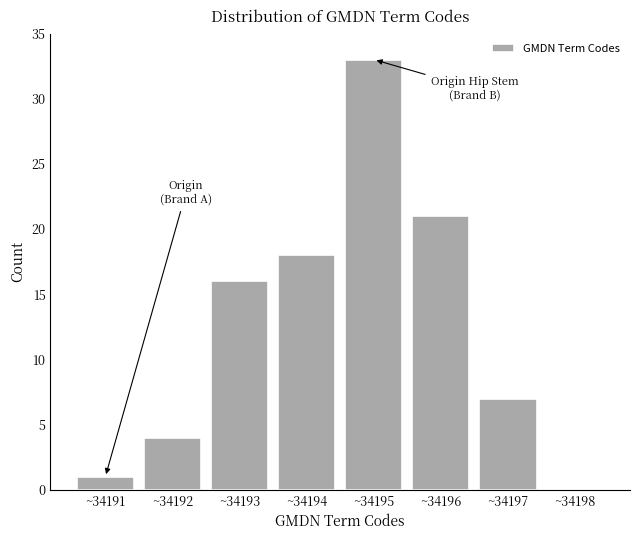

Reading left to right, list all the values displayed in this chart.

~34191=1	~34192=4	~34193=16	~34194=18	~34195=33	~34196=21	~34197=7	~34198=0